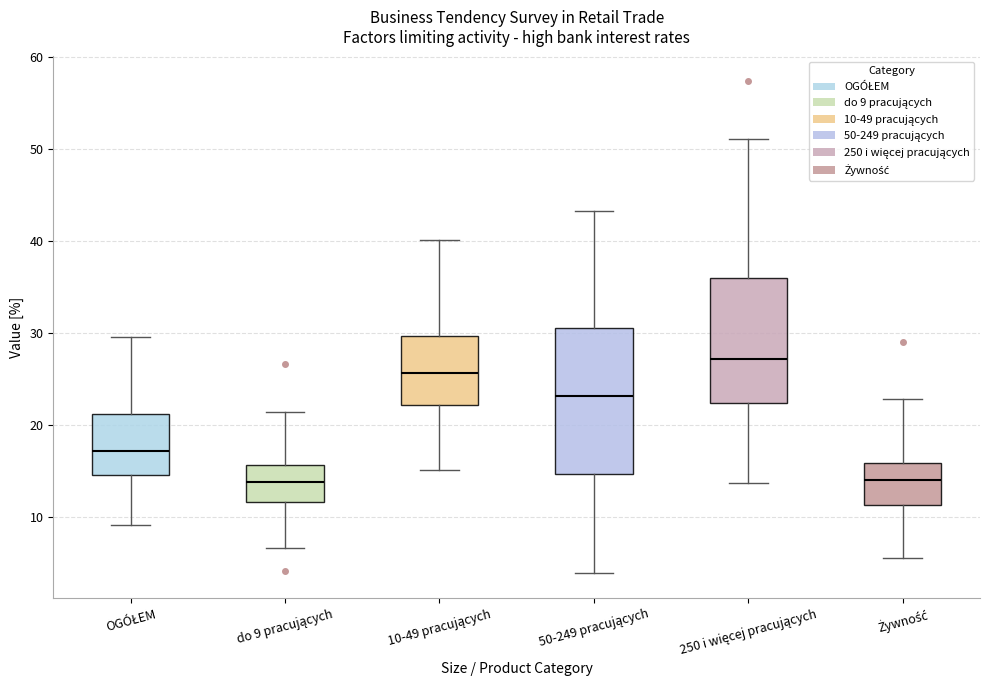

Reading left to right, transcribe this box plot: for each box, give where its median line is, the range the box spans, and where its two whiskers end, as read against the y-axis. The values are not printed on the chart, so give them approximately, as read against the axis.

OGÓŁEM: median 17, box 15 to 21, whiskers 9 to 30
do 9 pracujących: median 14, box 12 to 16, whiskers 7 to 21
10-49 pracujących: median 26, box 22 to 30, whiskers 15 to 40
50-249 pracujących: median 23, box 15 to 31, whiskers 4 to 43
250 i więcej pracujących: median 27, box 22 to 36, whiskers 14 to 51
Żywność: median 14, box 11 to 16, whiskers 6 to 23